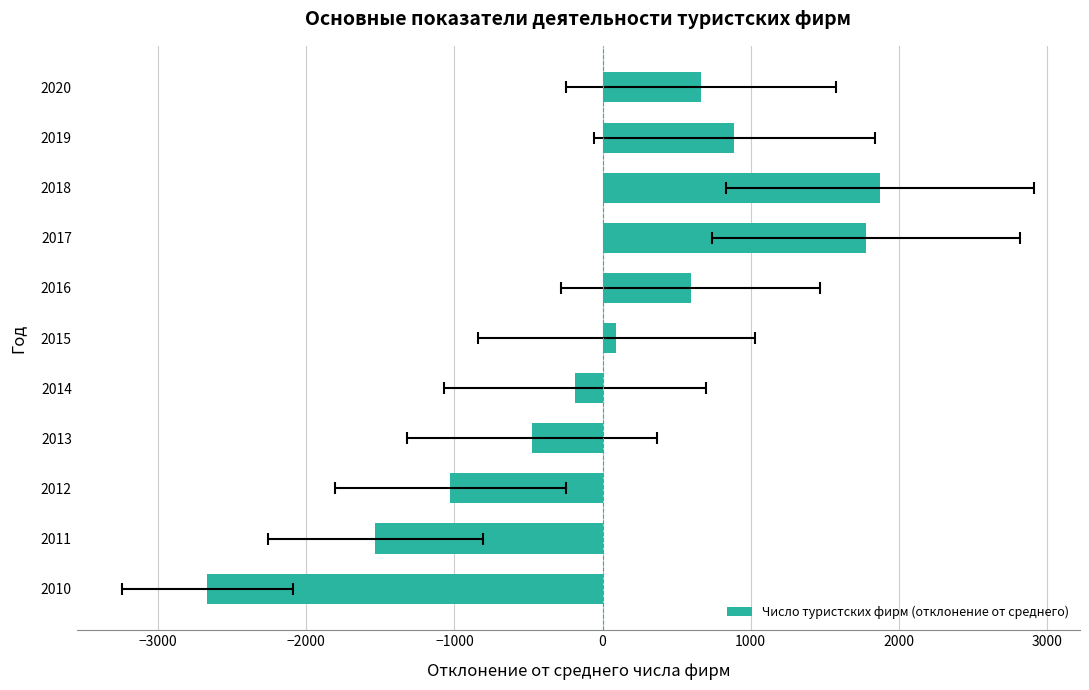

The chart shows a value of -186.4 at 2014. True or false?

True